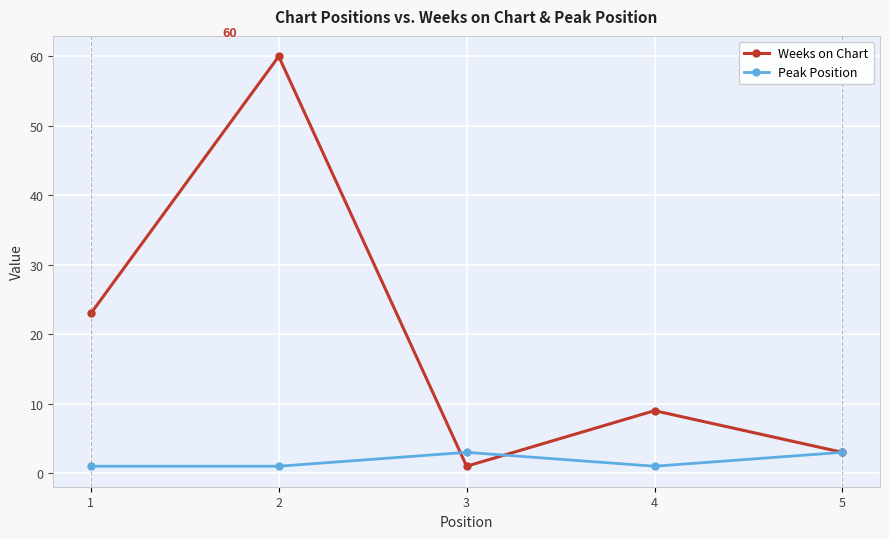

How many interior local valleys does the Weeks on Chart series have?

1